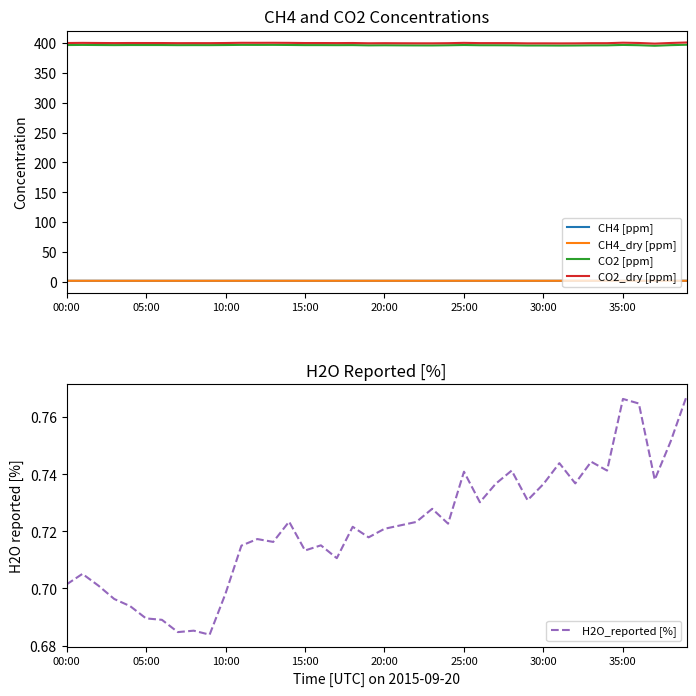

What is the spread (max minus min) of values at 29?

398.7